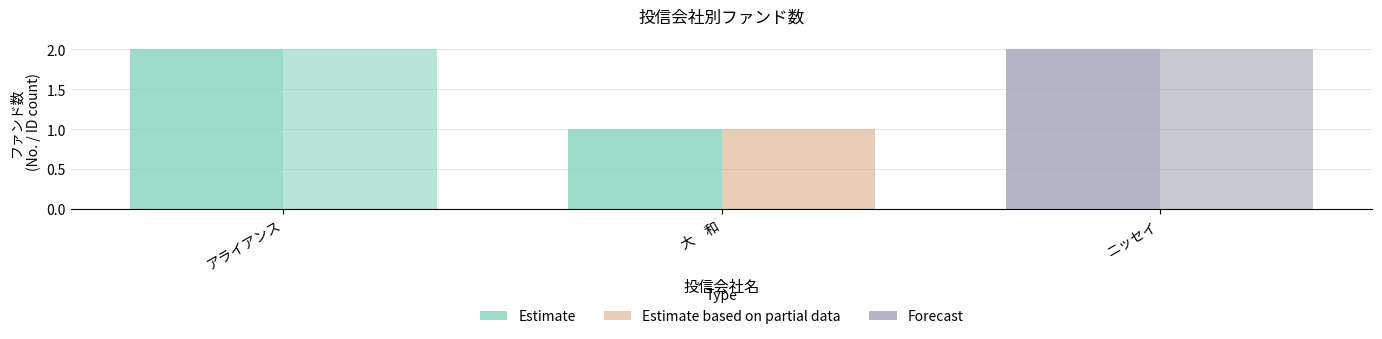

How many series are shown in this chart?

2